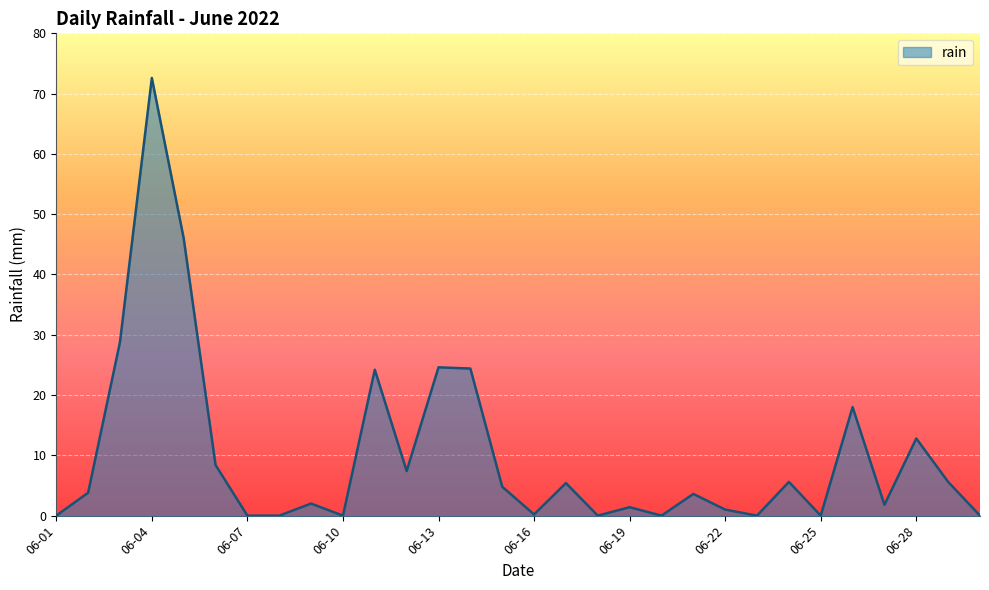

How many series are shown in this chart?

1